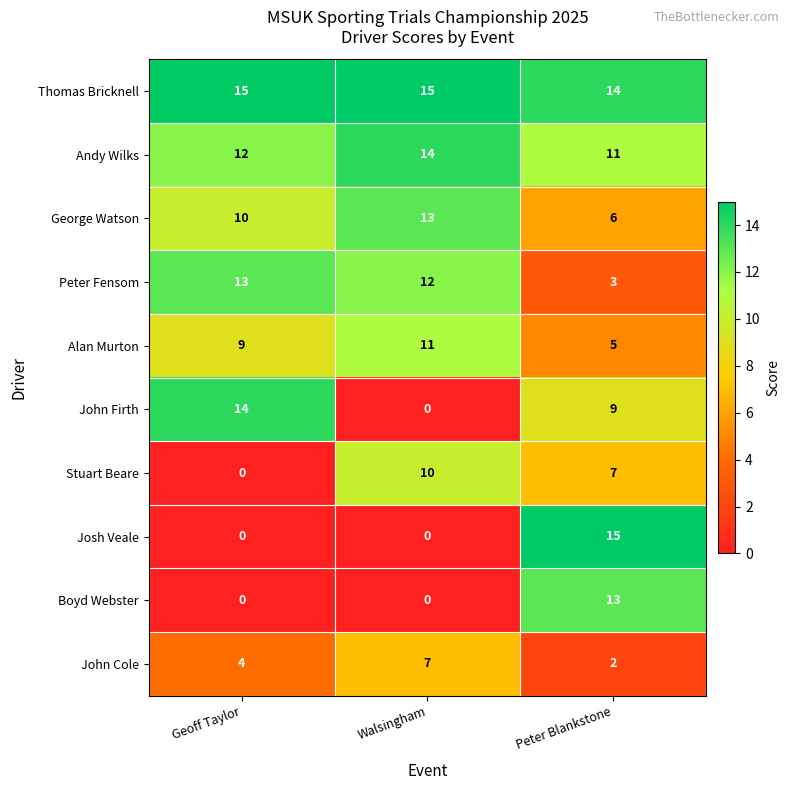

Which series has the largest total across all categories?

Thomas Bricknell